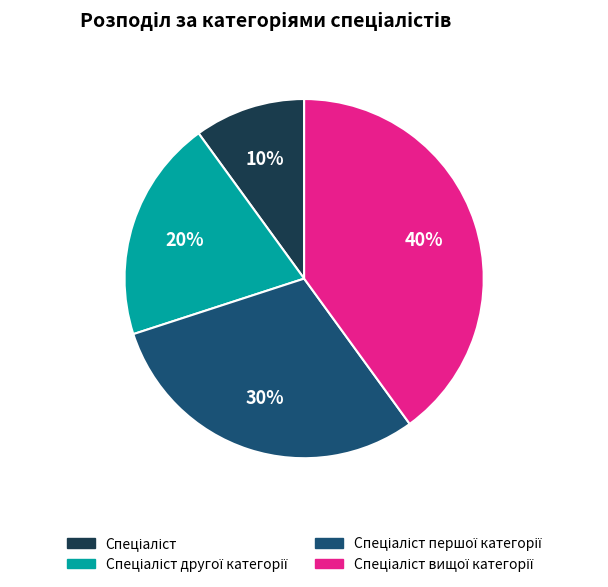

Does any single category account for the majority?

No